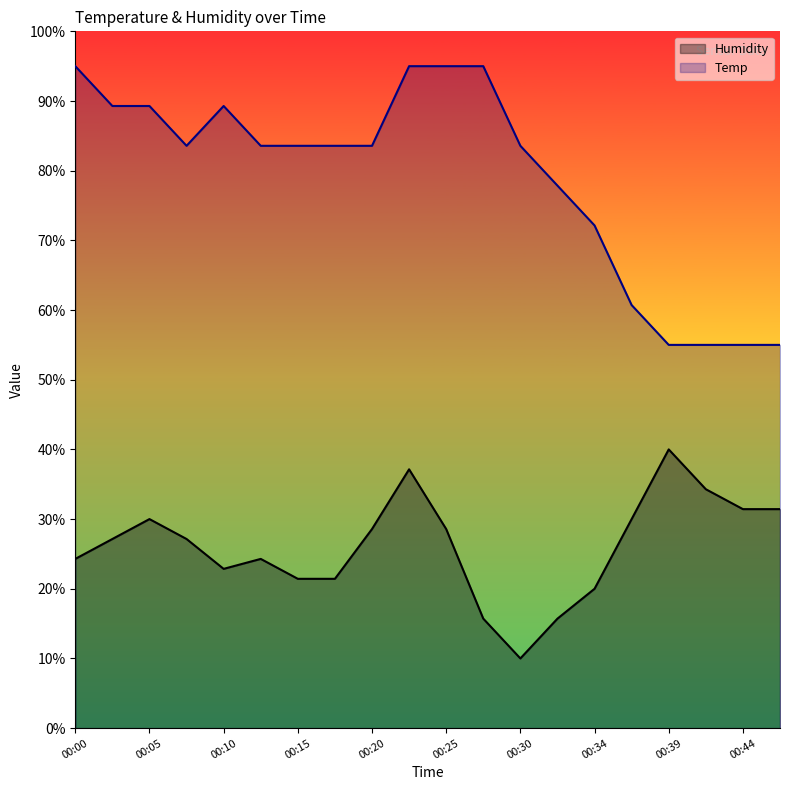

How many data points does each series have?

20